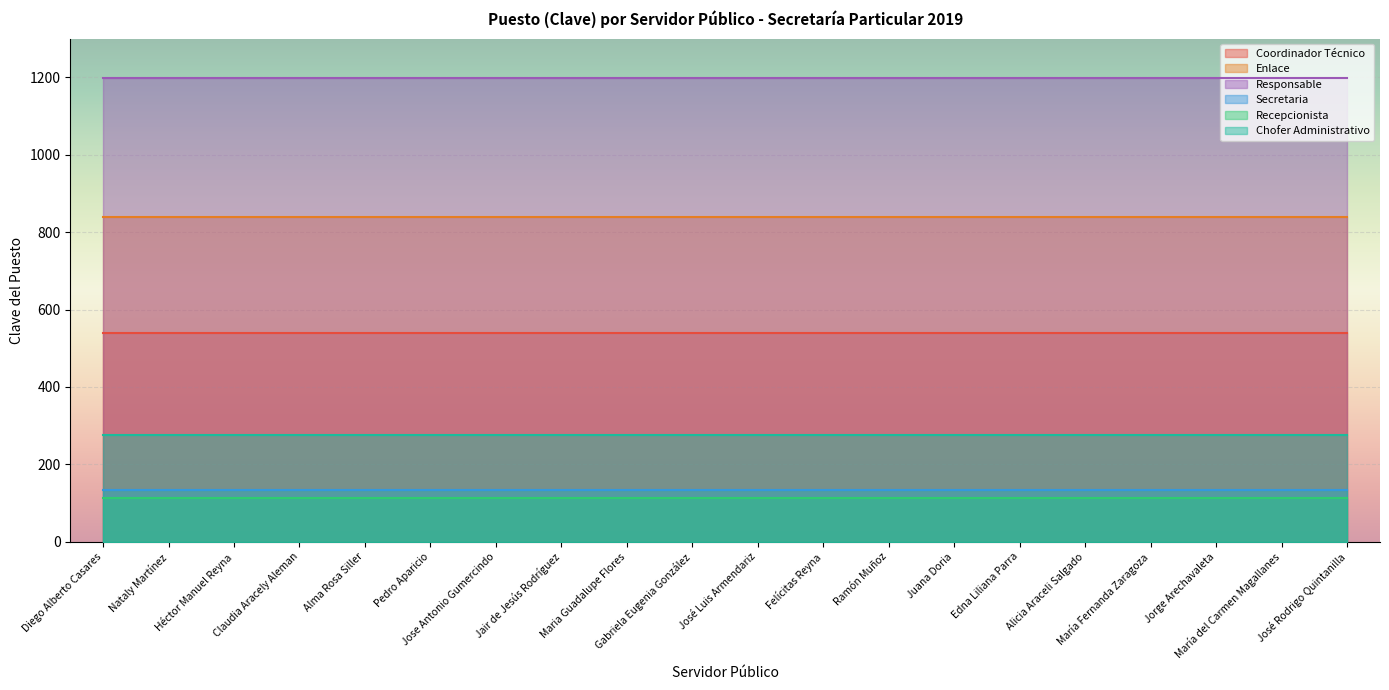

What position from the right is Juana Doria?

7